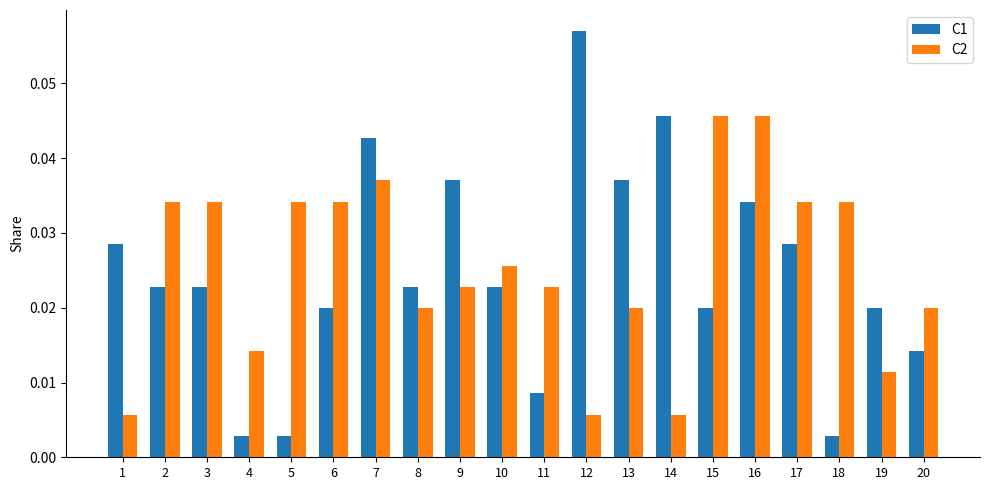

Are the bars grouped side by side (vs. stacked)?

Yes